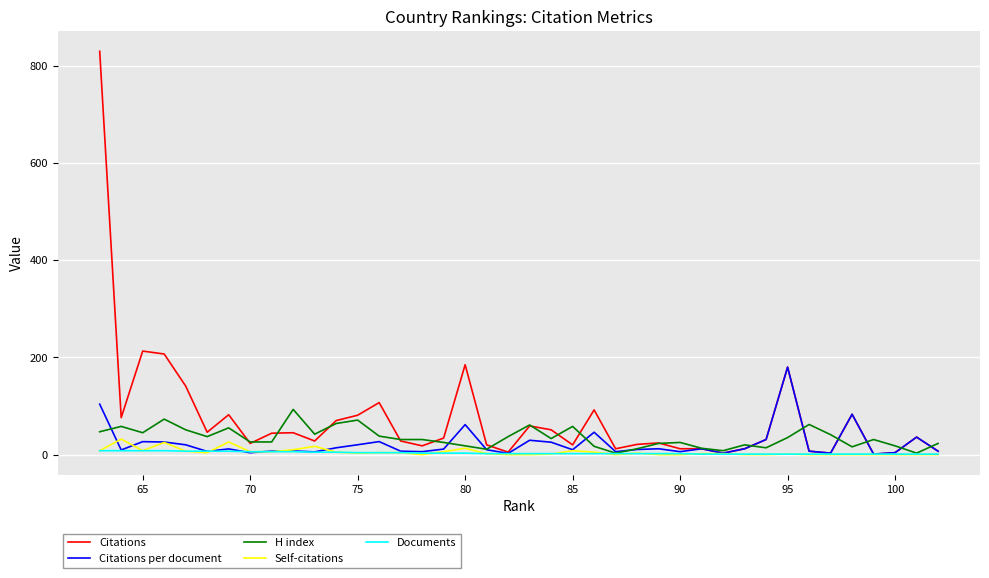

List the series in order of their peak value, lowest first.

Documents, Self-citations, H index, Citations per document, Citations